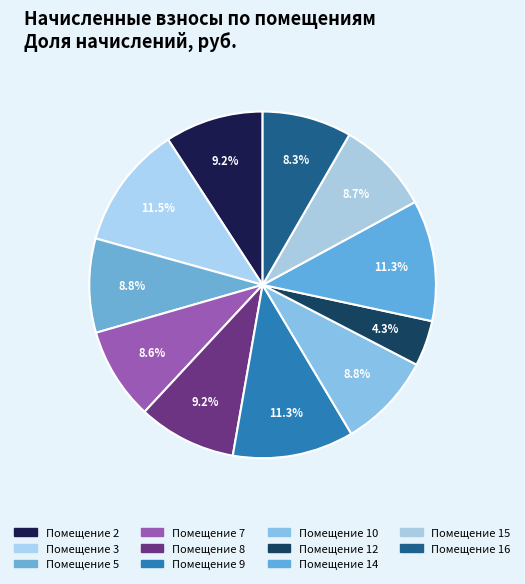

Rank the categories by value from highest to lowest.

3, 9, 14, 2, 8, 10, 5, 15, 7, 16, 12